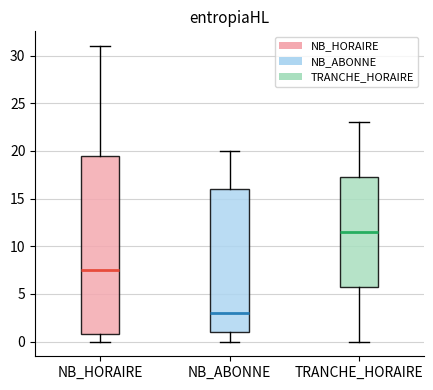

Comparing the boxes themselves (not the whiskers), which one is the tallest?

NB_HORAIRE